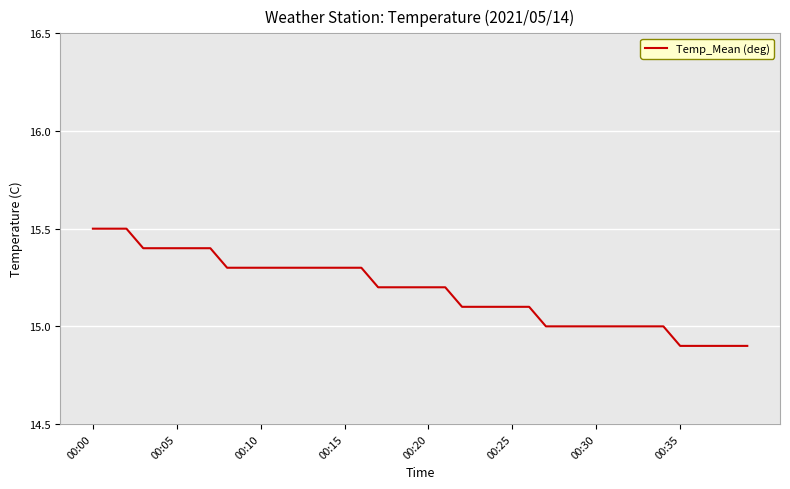

What is the greatest value displayed?

15.5